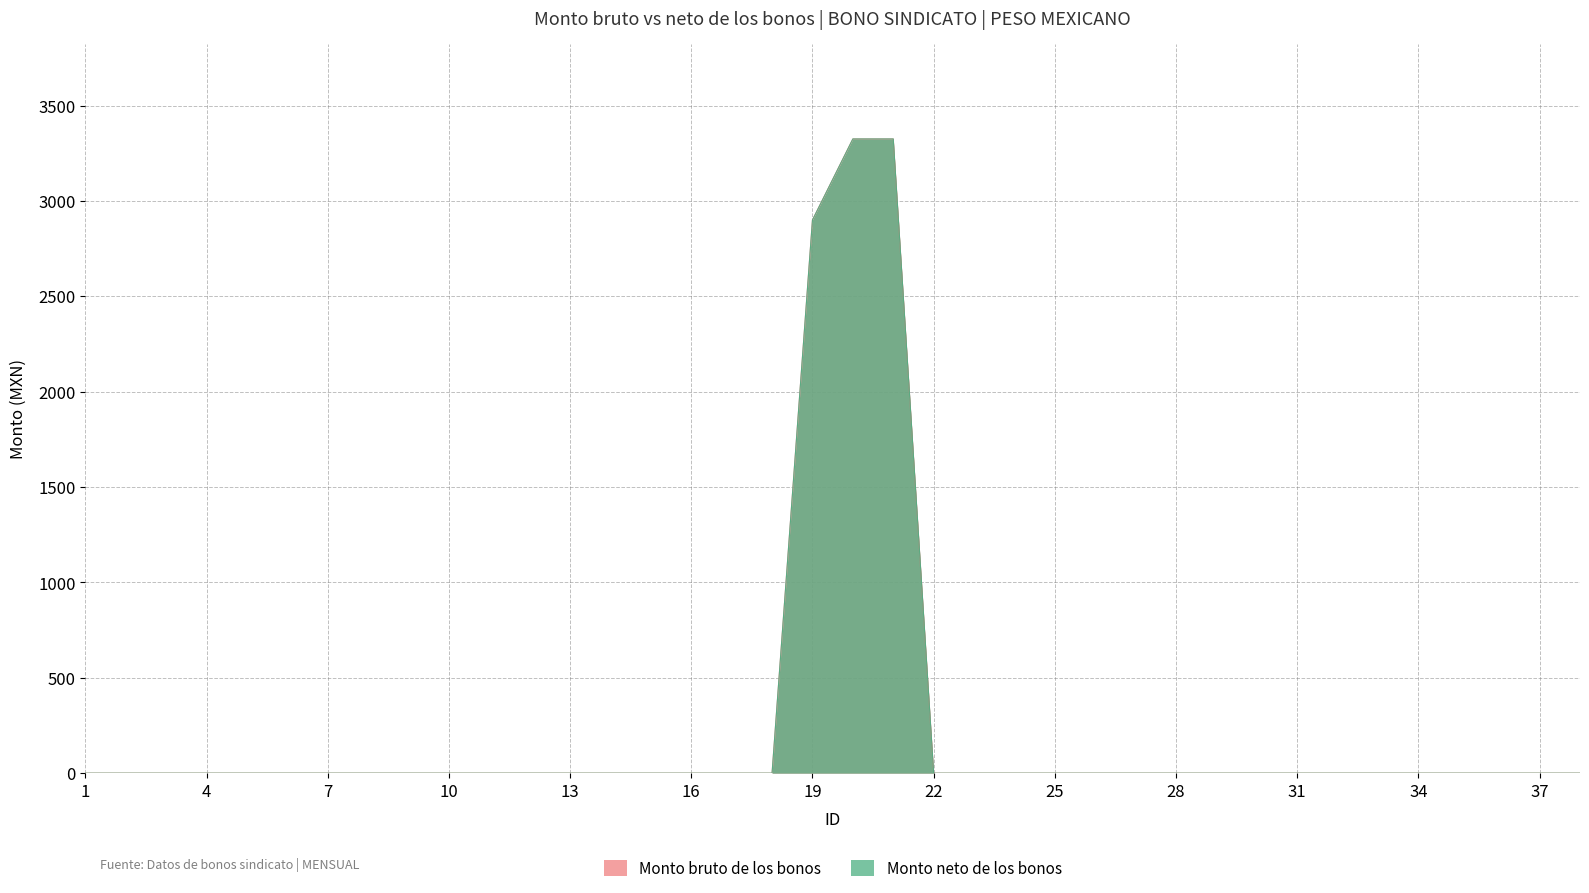

The Monto neto de los bonos series shows -1276 at 9. True or false?

False